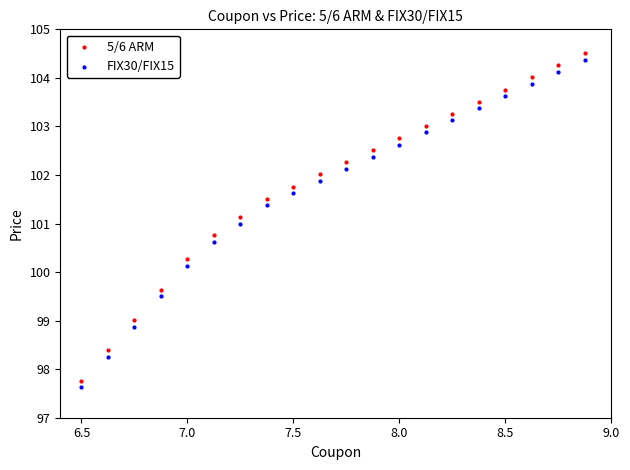

What are all the series names shown in the legend?

5/6 ARM, FIX30/FIX15